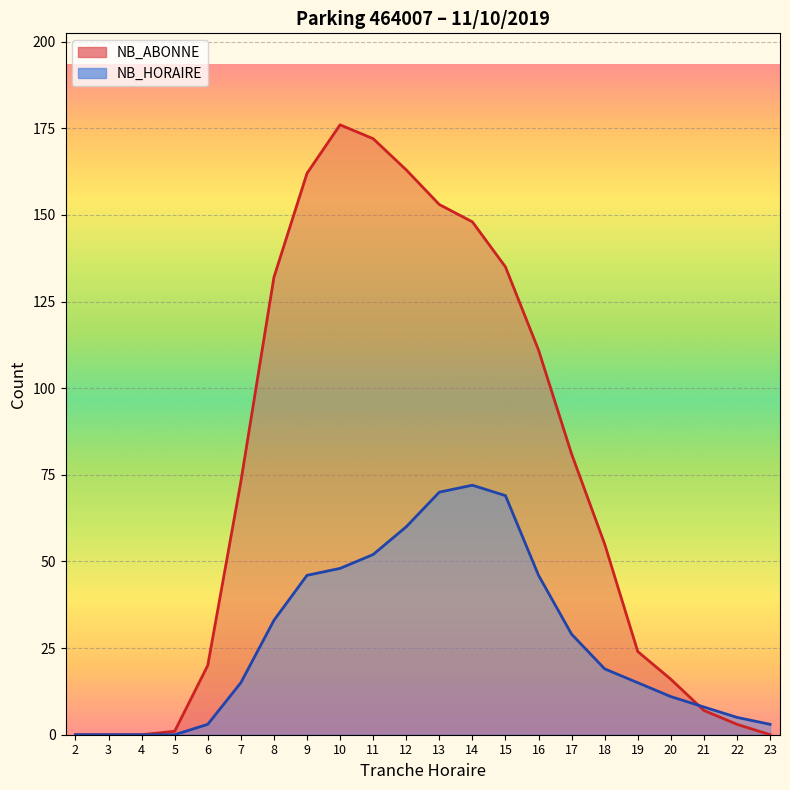

How many lines are shown in the chart?

2